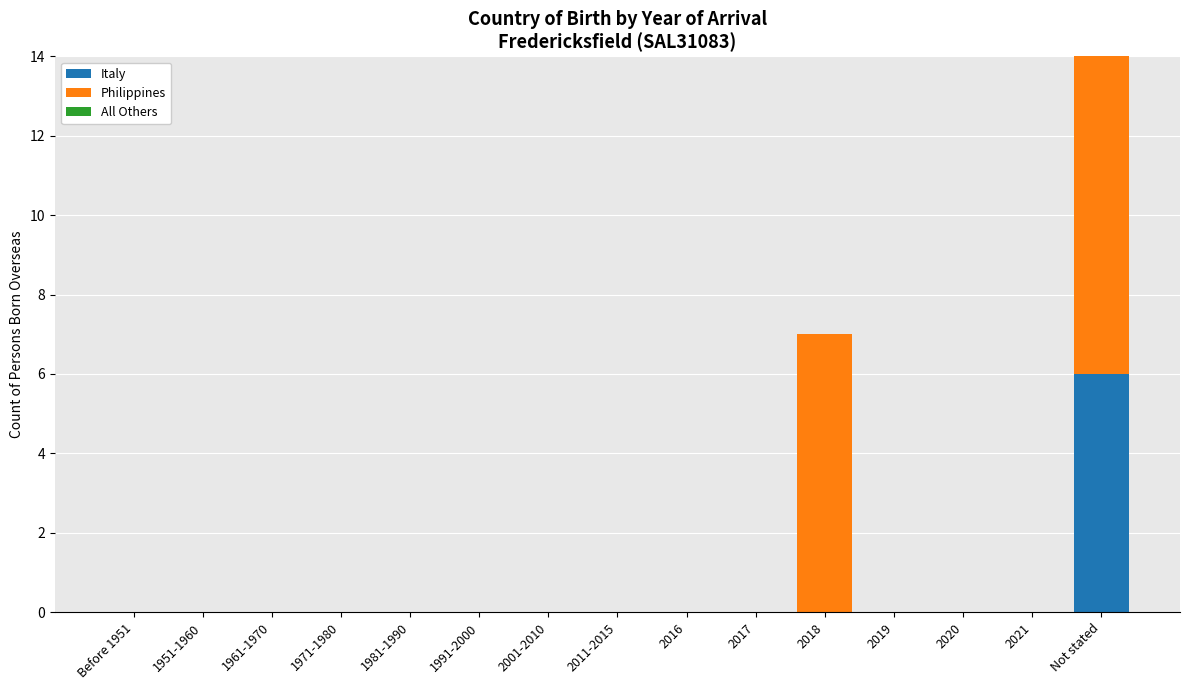

Which series changed the most between 2021 and Not stated?

Philippines